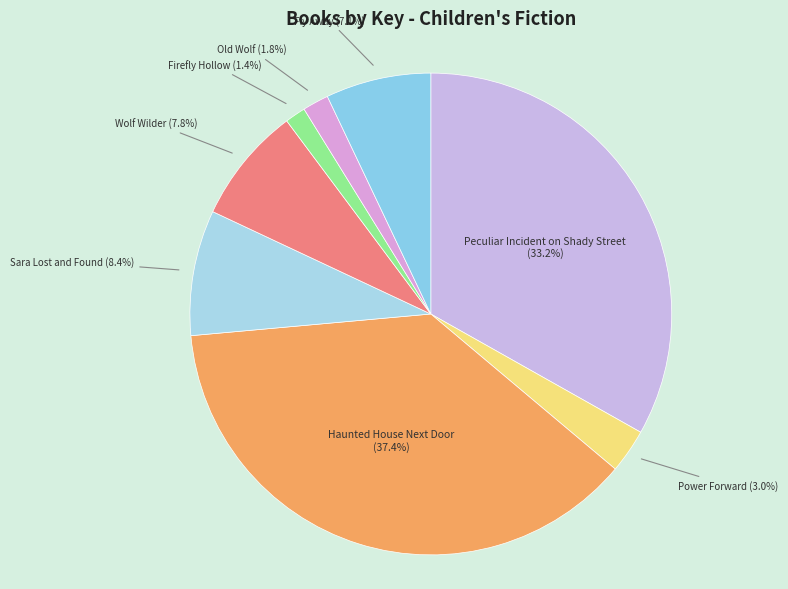

To the nearest percent, what is the average slice percentage?

12%